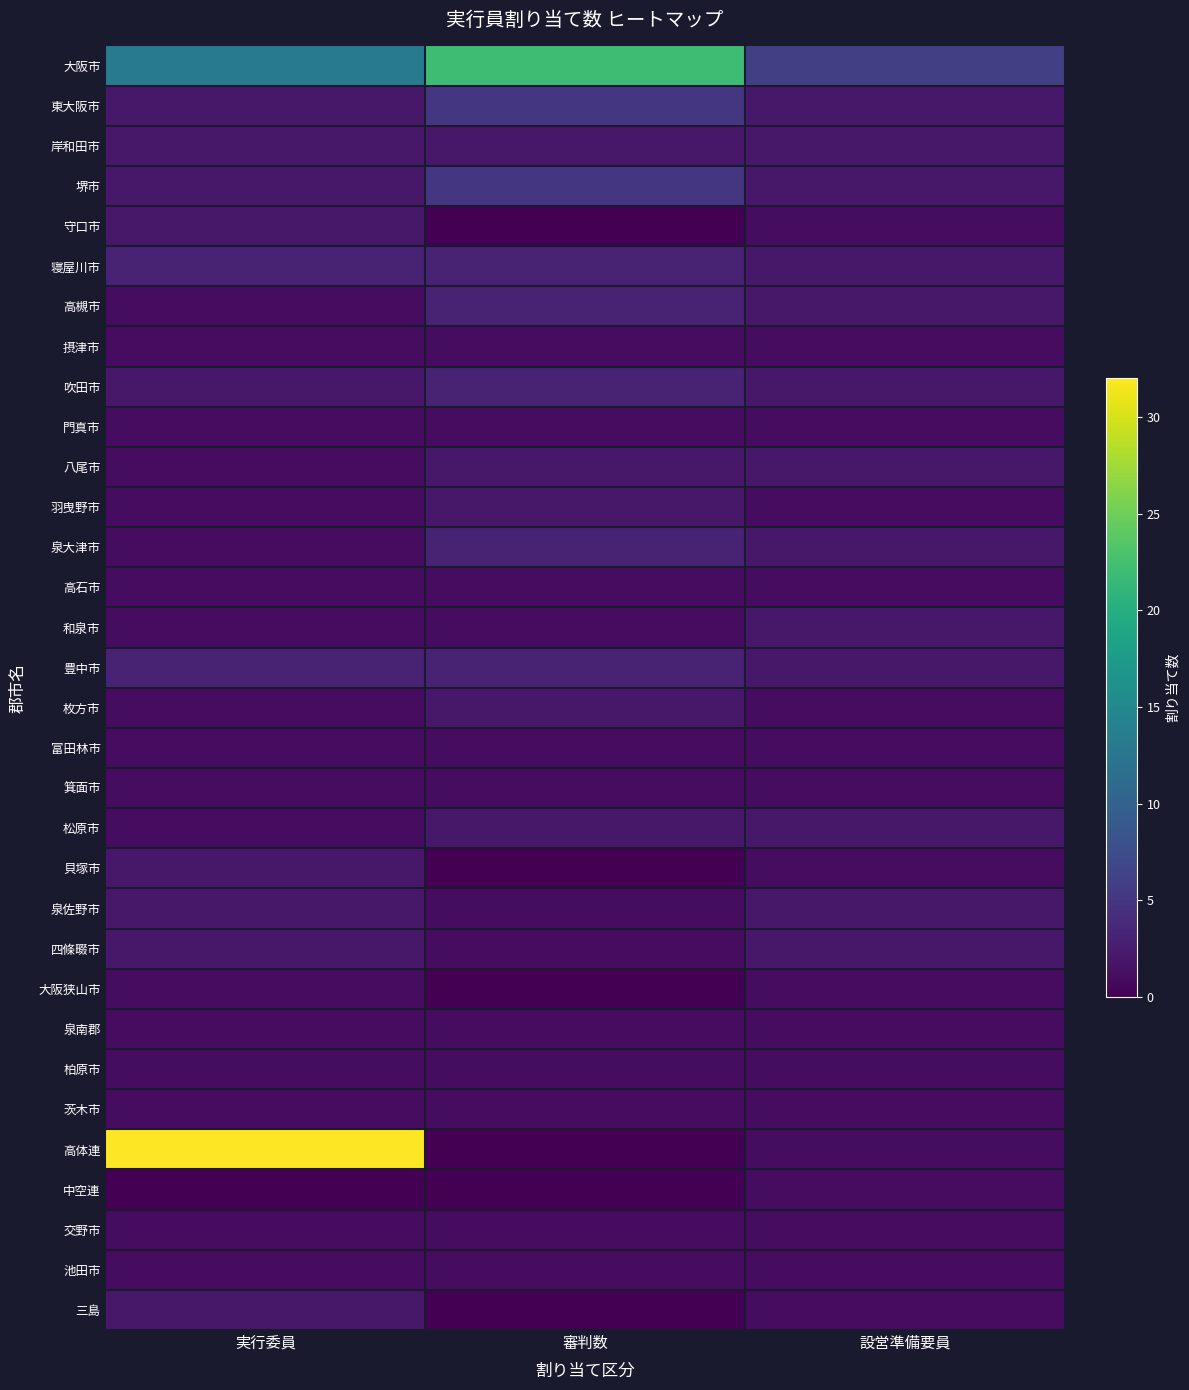

Rank the series at 設営準備要員 from highest to lowest value.

大阪市, 東大阪市, 岸和田市, 堺市, 寝屋川市, 高槻市, 吹田市, 八尾市, 泉大津市, 和泉市, 豊中市, 松原市, 泉佐野市, 四條畷市, 守口市, 摂津市, 門真市, 羽曳野市, 高石市, 枚方市, 富田林市, 箕面市, 貝塚市, 大阪狭山市, 泉南郡, 柏原市, 茨木市, 高体連, 中空連, 交野市, 池田市, 三島